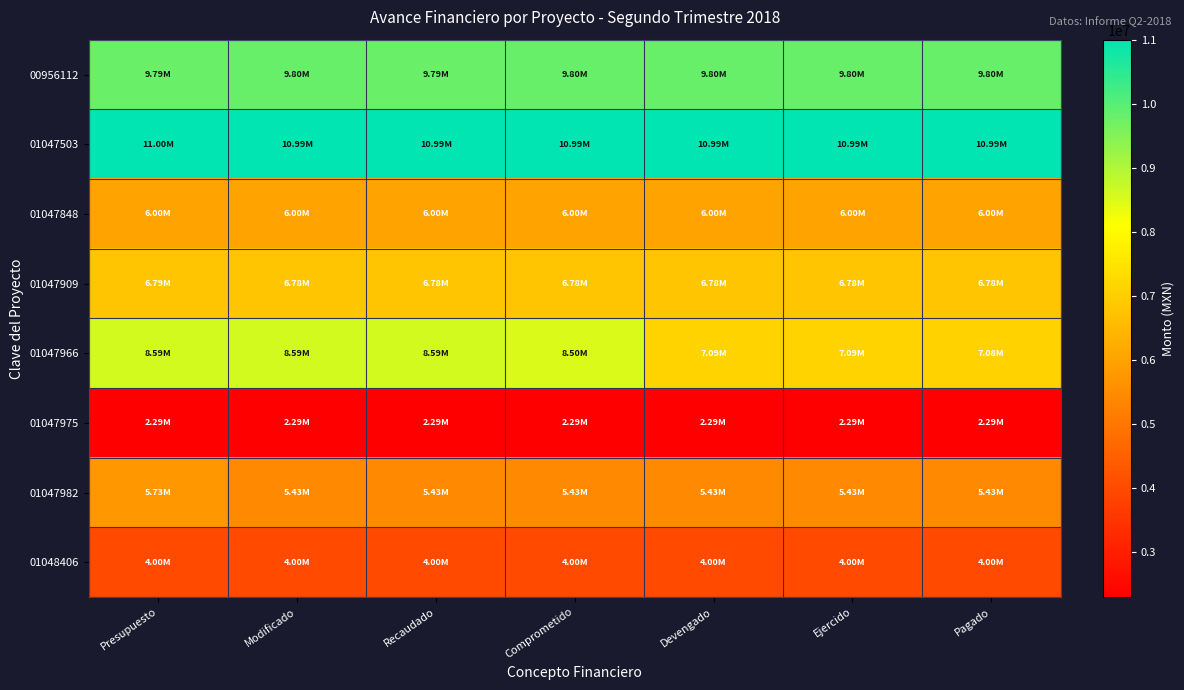

At Devengado, list the series in order from smallest to largest.

01047975, 01048406, 01047982, 01047848, 01047909, 01047966, 00956112, 01047503